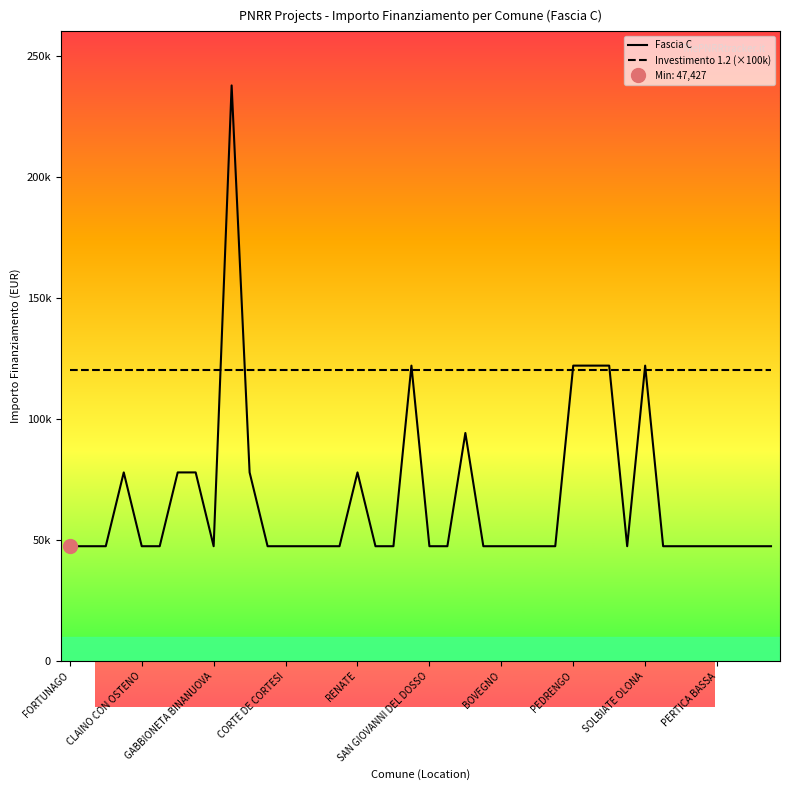

Count the number of categories in the chart.

40